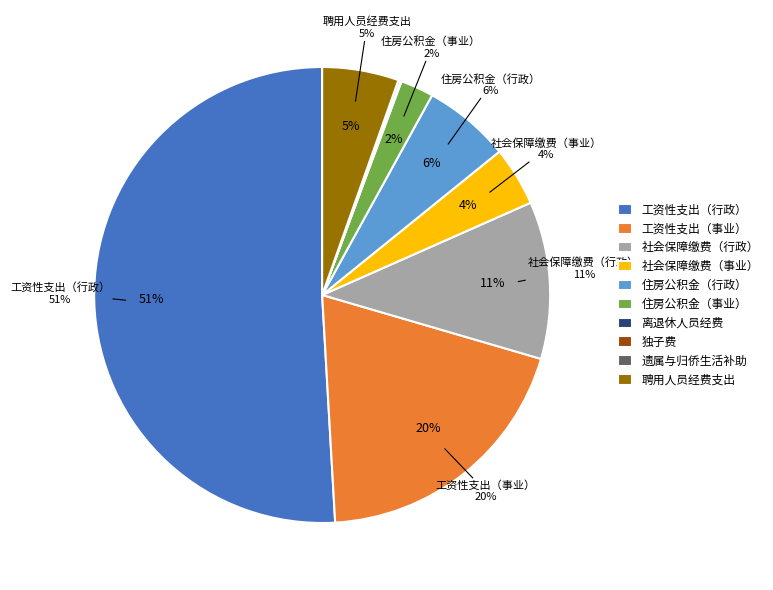

True or false: 工资性支出（事业） accounts for 27% of the total.

False